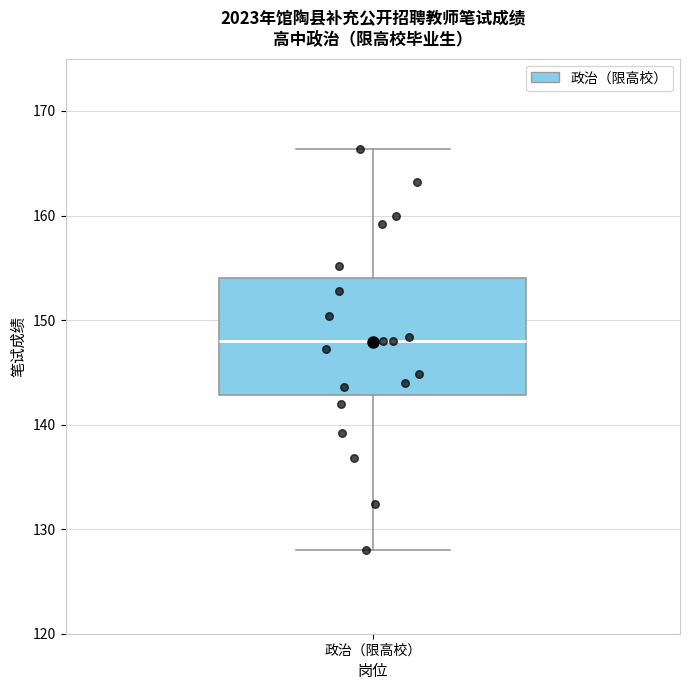

Transcribe this box plot: give where the median line is, the range the box spans, and where the two whiskers end, as read against the y-axis. The values are not printed on the chart, so give them approximately, as read against the axis.

median 148, box 143 to 154, whiskers 128 to 166